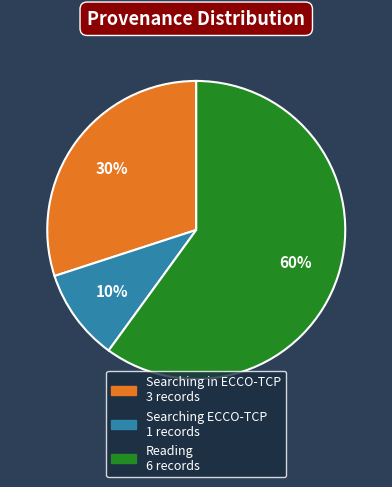

Count the number of slices in the pie.

3